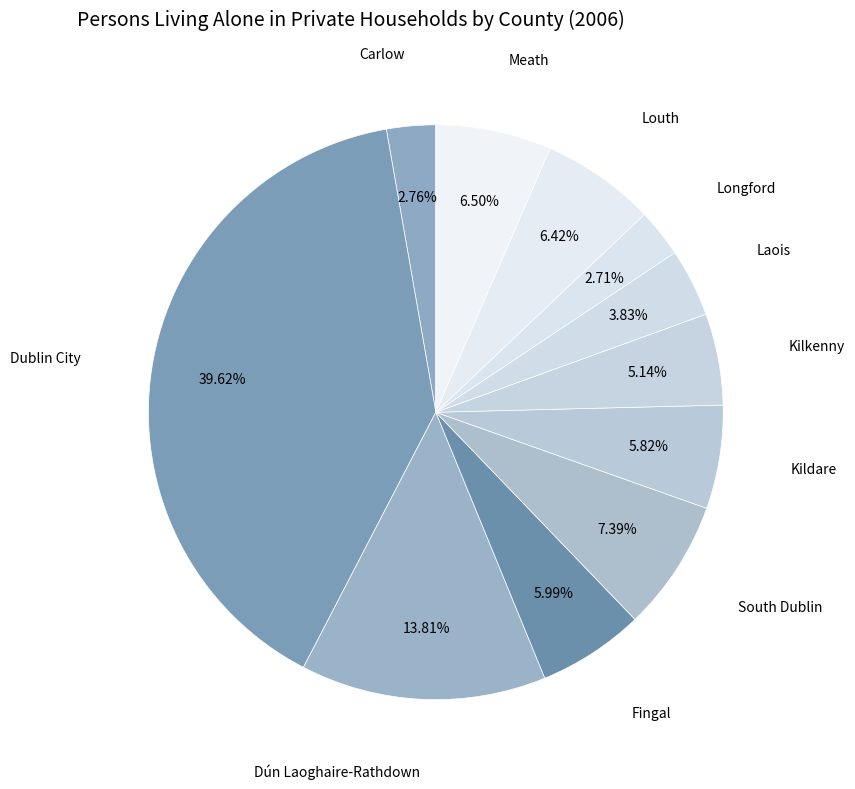

True or false: Dún Laoghaire-Rathdown accounts for 14% of the total.

True